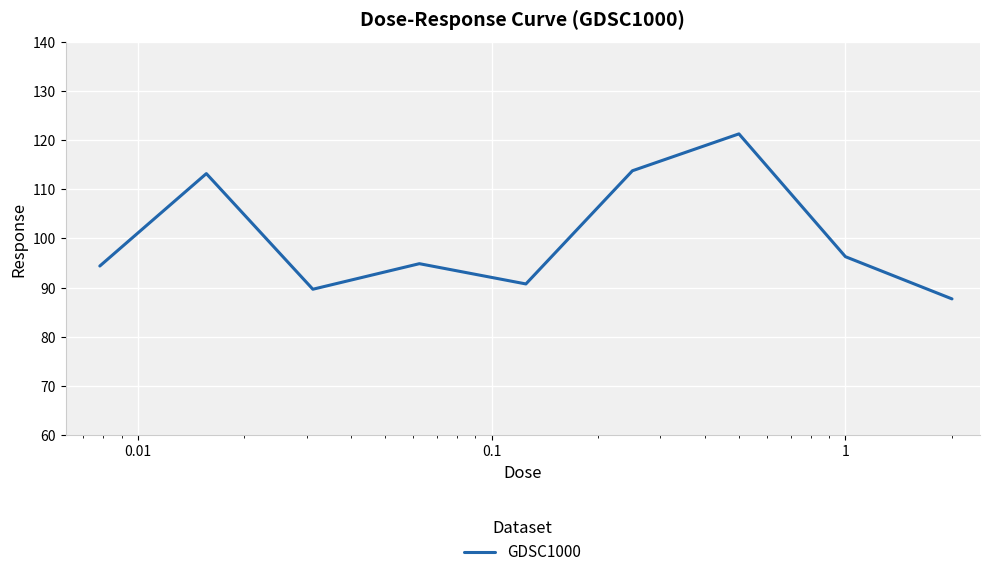

How many lines are shown in the chart?

1